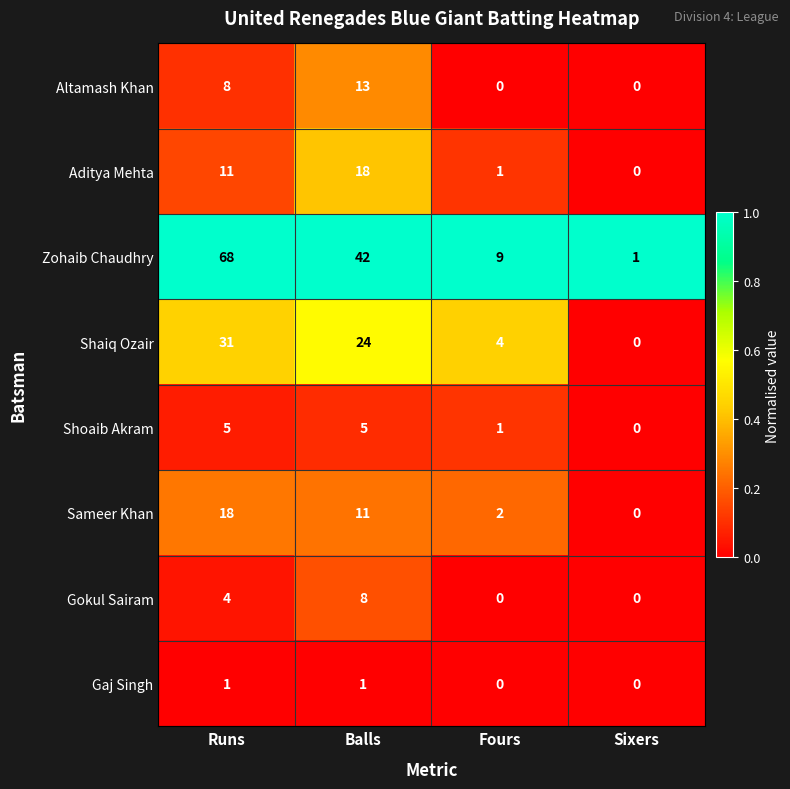

What is the sum of all Zohaib Chaudhry values?

120